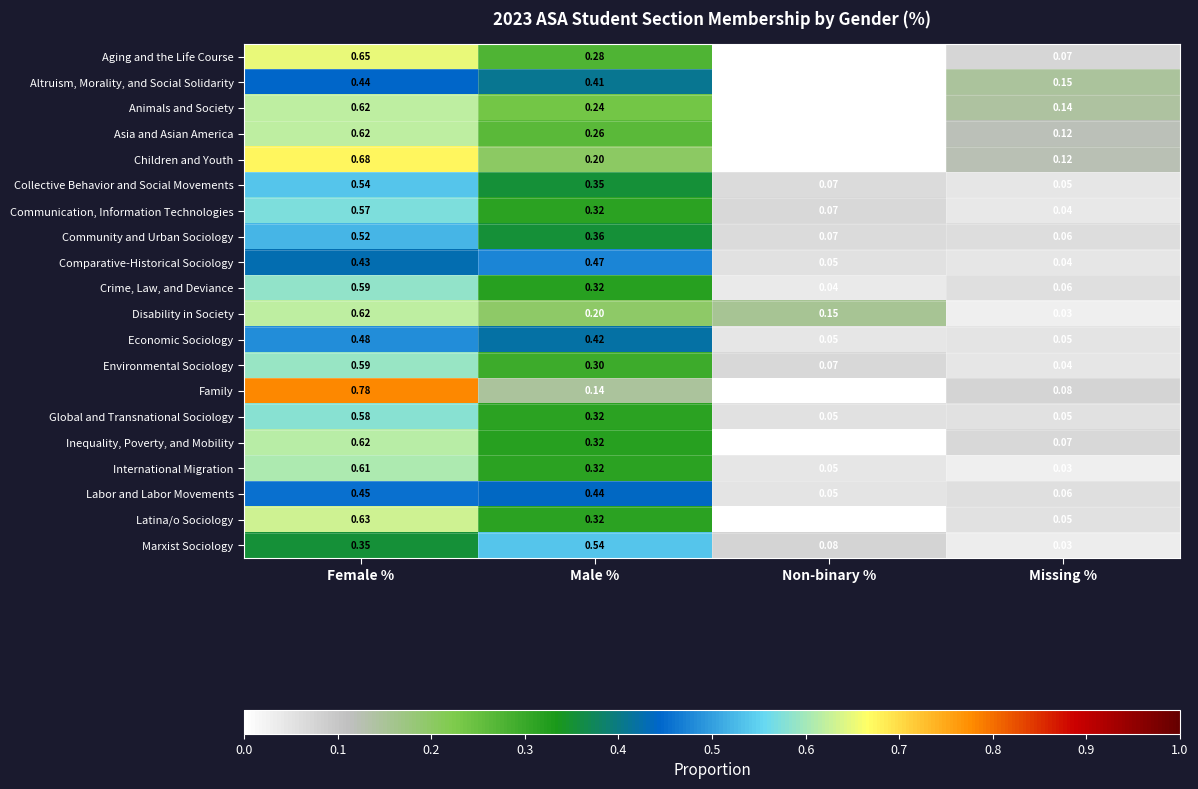

Which series has the largest range (max minus min)?

Family